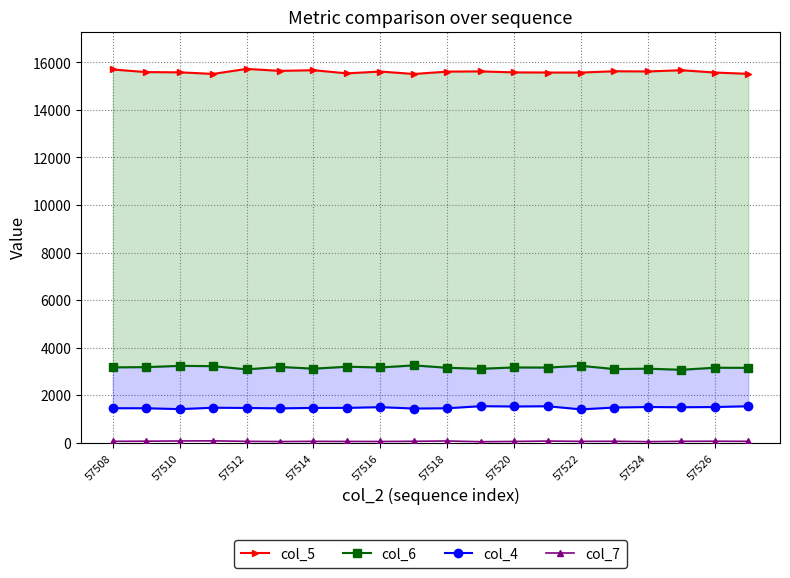

Is it true that col_7 equals 72 at 57518?

True